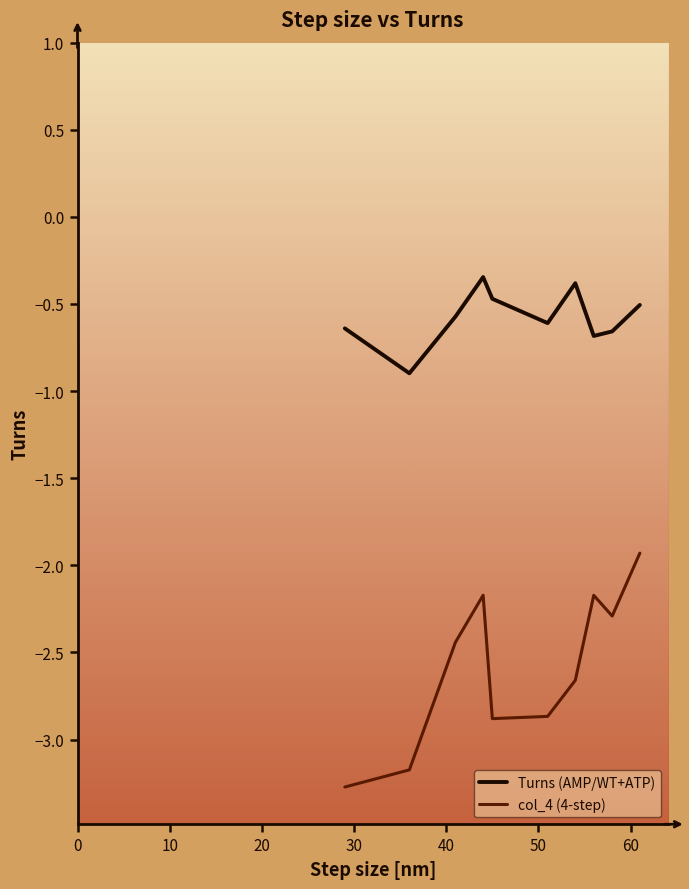

What is the difference between the maximum and minimum values in the Turns (AMP/WT+ATP) series?

0.6